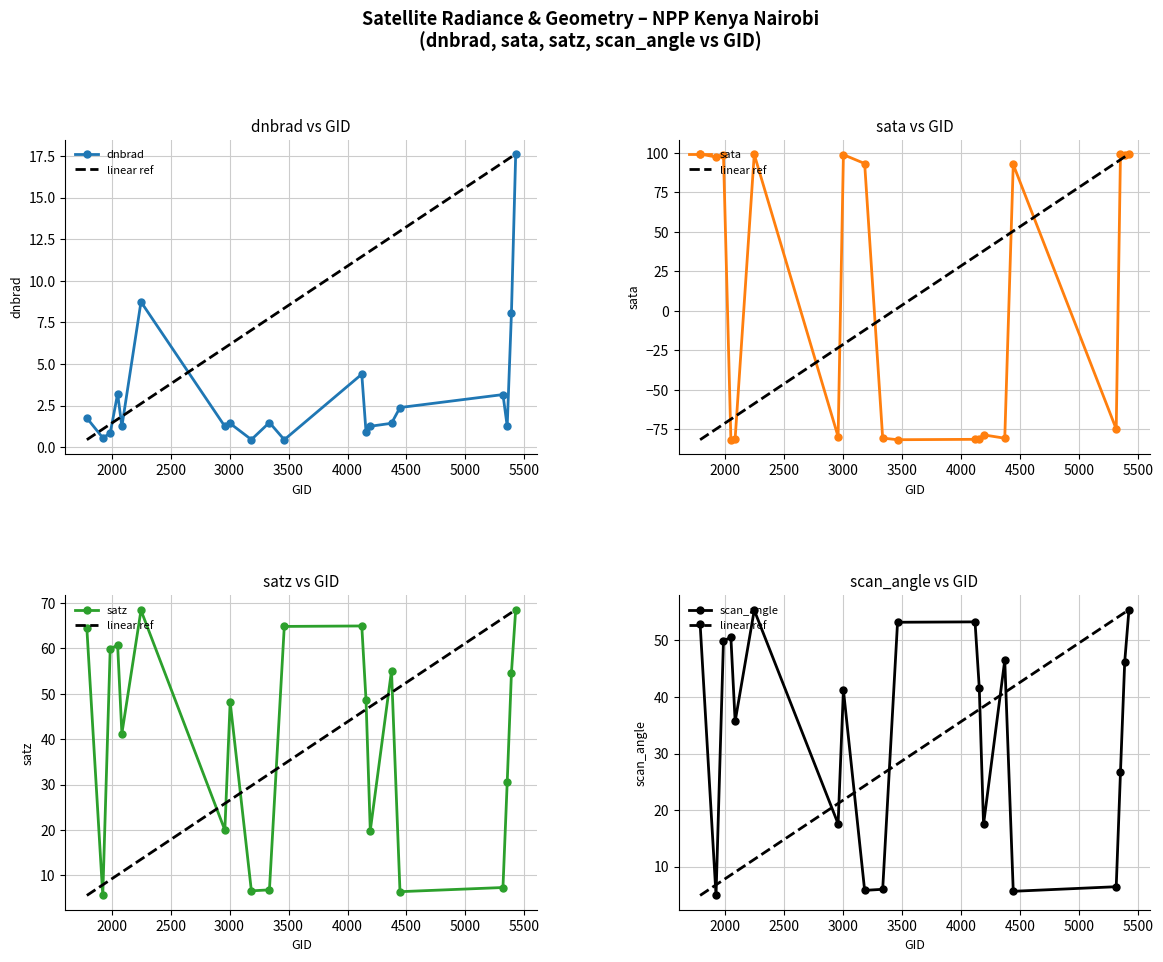

True or false: satz and scan_angle intersect in this chart.

False